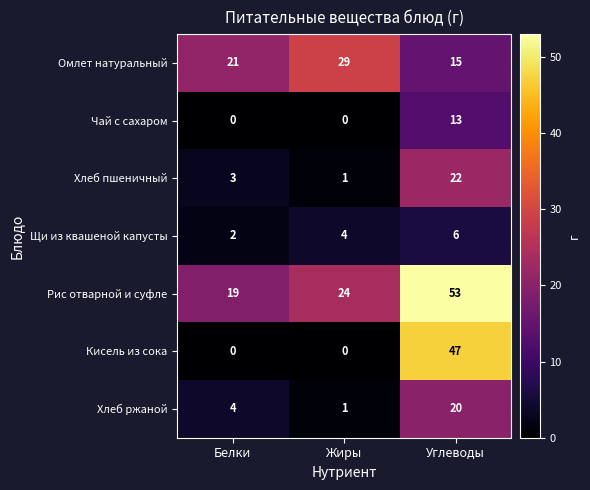

What is the total value across all series at Углеводы?

176